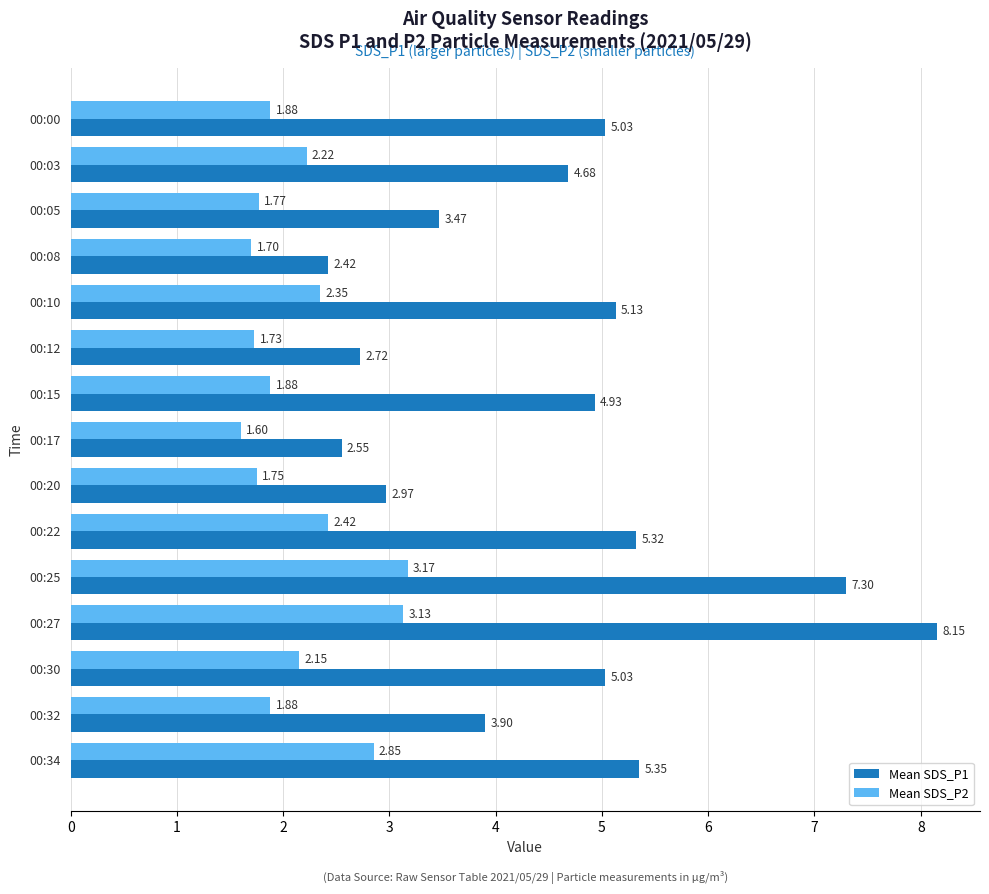

Rank the series by their maximum value, from lowest to highest.

Mean SDS_P2, Mean SDS_P1